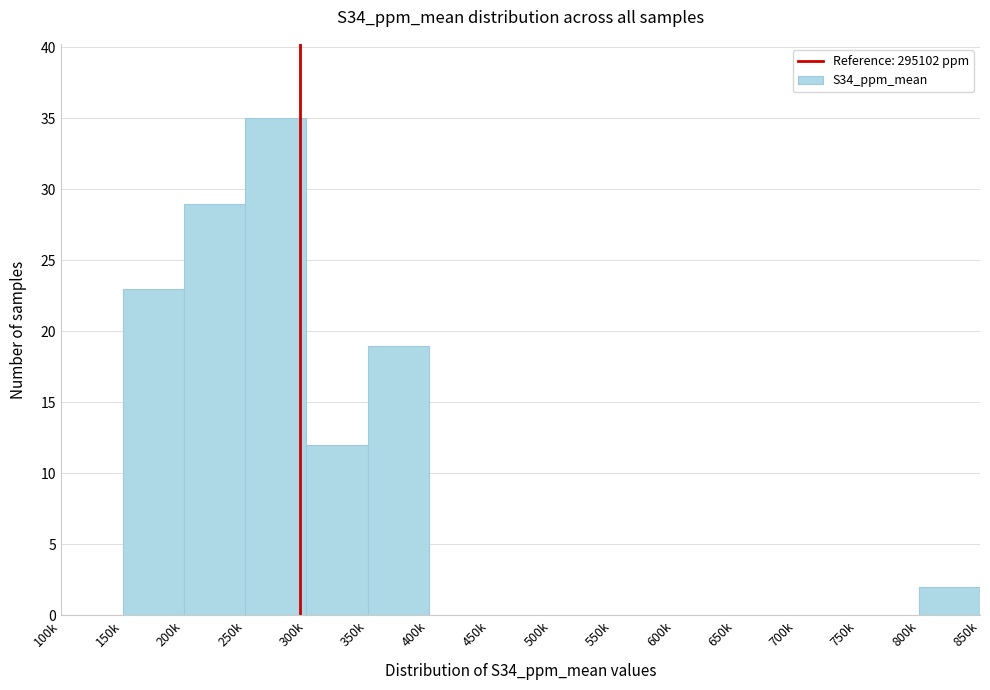

Reading right to left, extract all data points from this chart.

800k=2	750k=0	700k=0	650k=0	600k=0	550k=0	500k=0	450k=0	400k=0	350k=19	300k=12	250k=35	200k=29	150k=23	100k=0